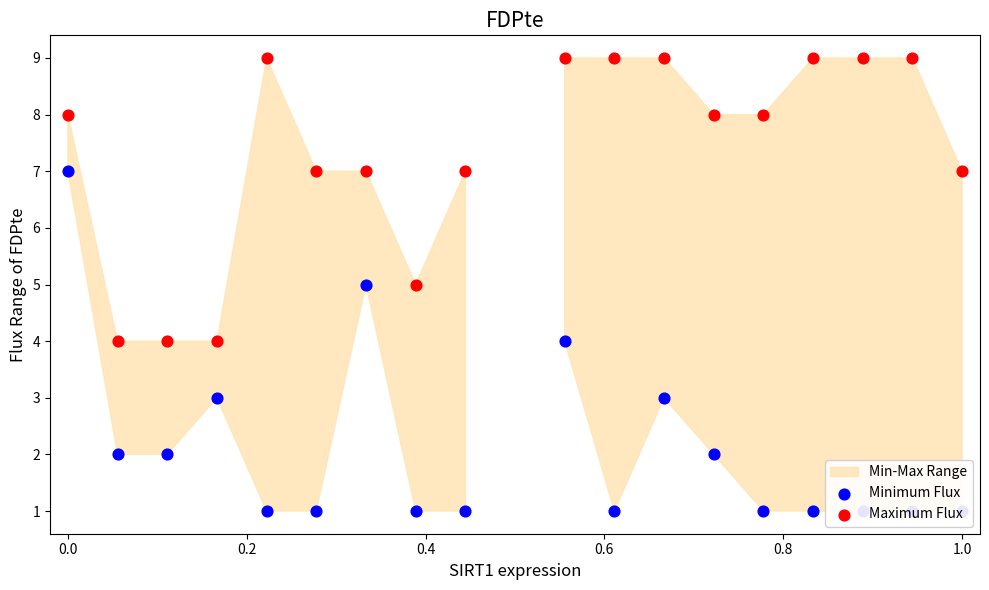

Which series contains the highest Y value?

Maximum Flux